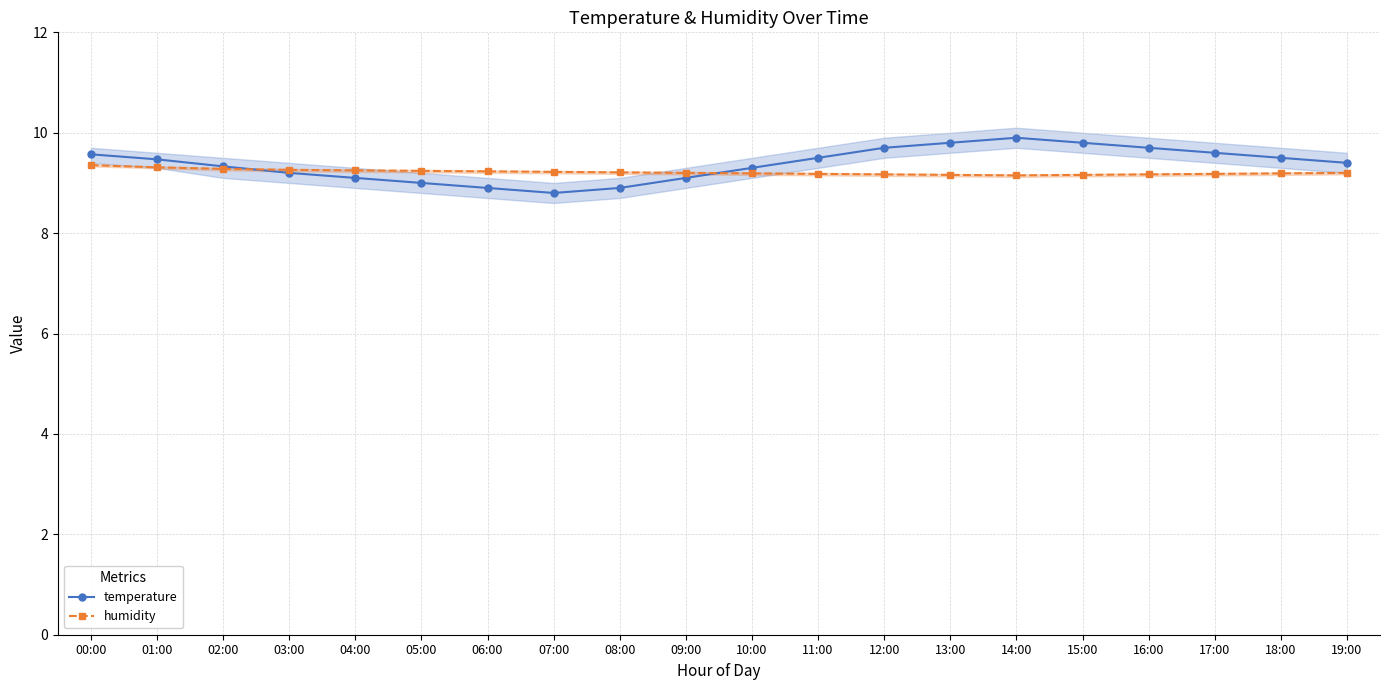

Is it true that humidity equals 9.2 at 16:00?

True